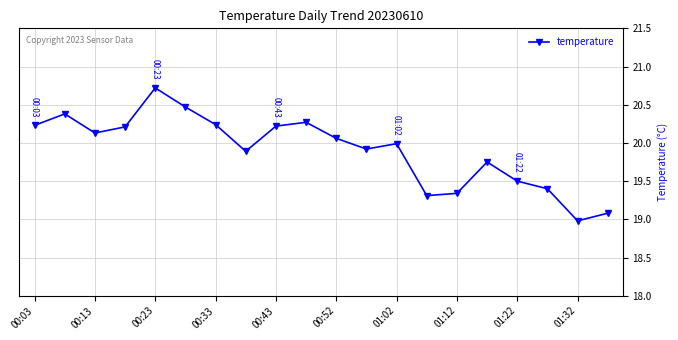

True or false: the data has more than 1 interior local peaks.

True